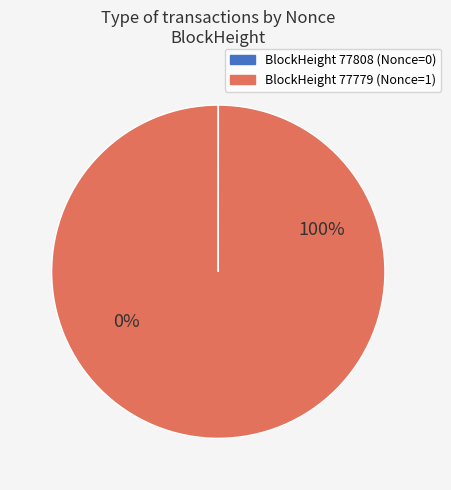

What is the change in value from 77808 to 77779?

+1